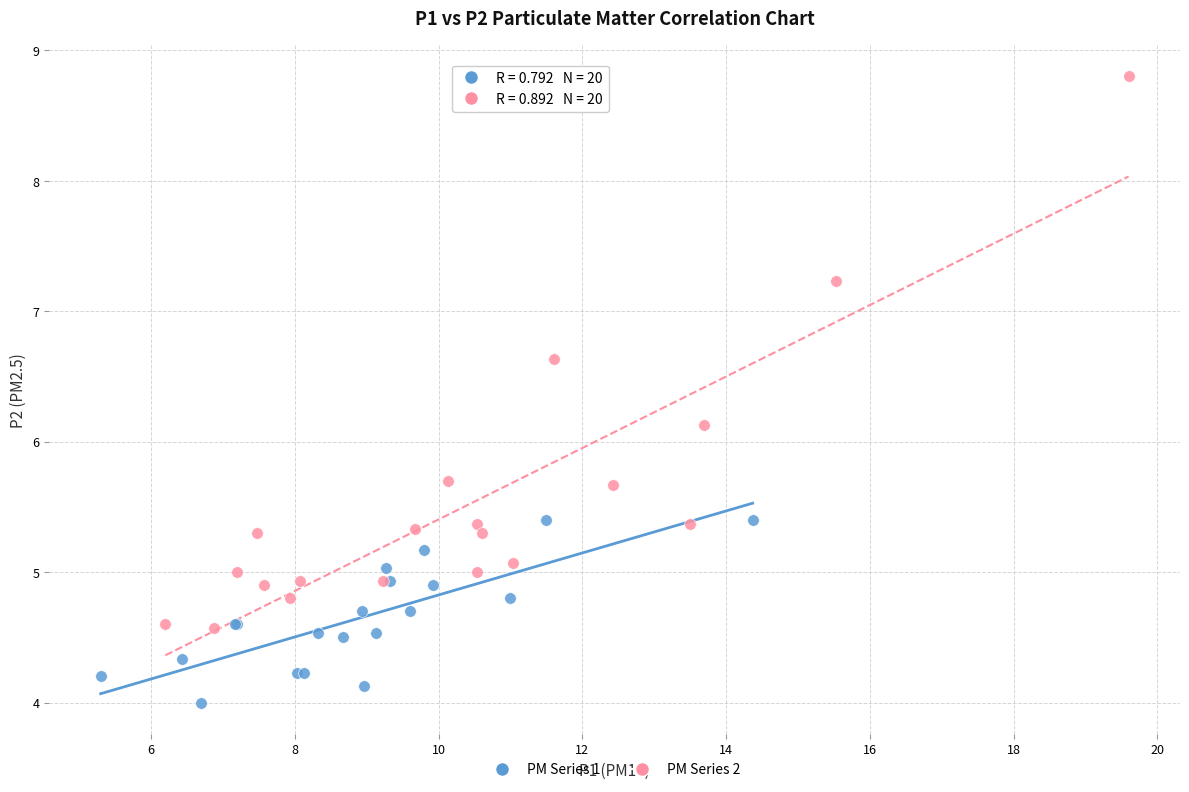

Which series has the widest spread of Y values?

PM Series 2